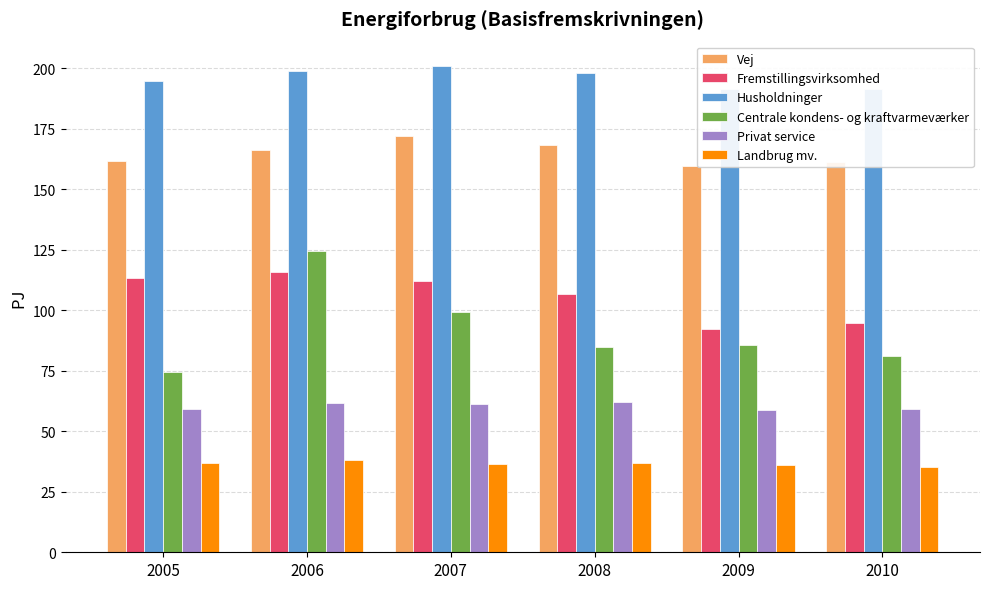

What is the difference between the highest and lowest values at 2009?

155.4